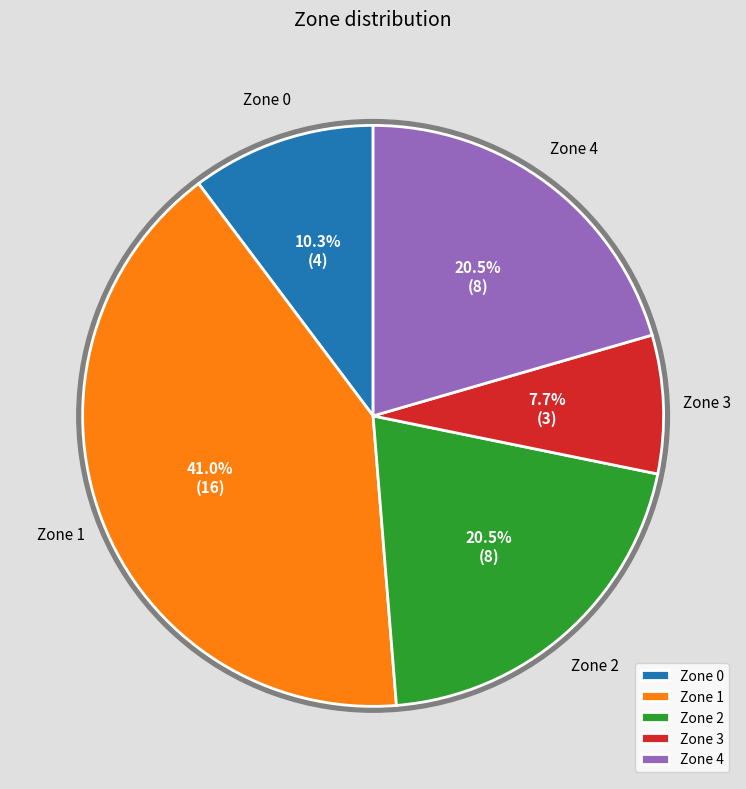

Combined, what portion of the pie is Zone 0 and Zone 2?

30.8%